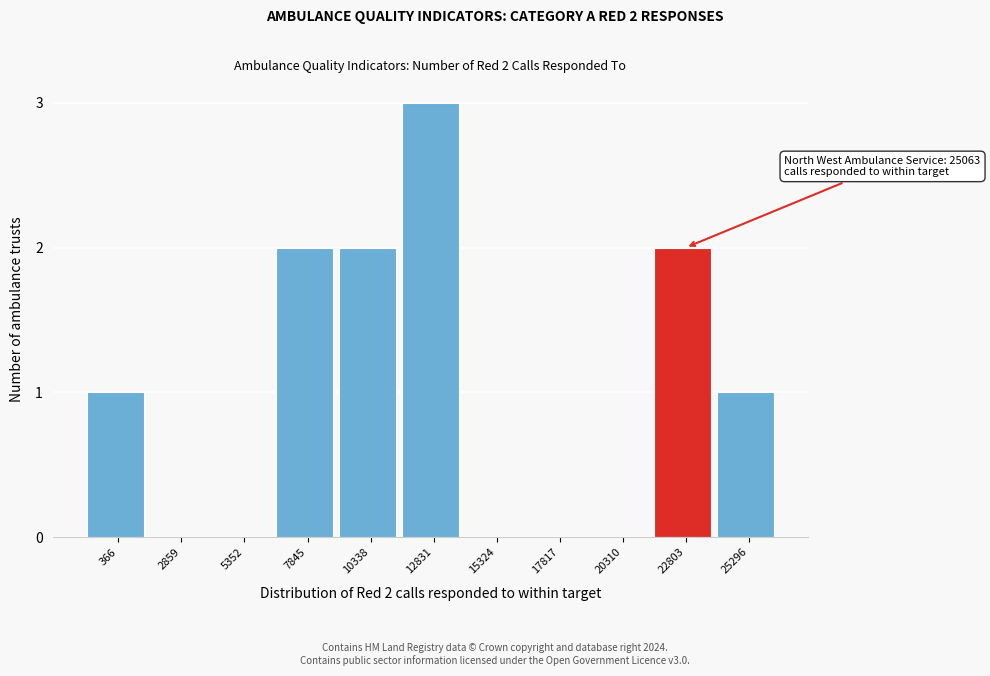

Reading left to right, list all the values displayed in this chart.

366=1	2859=0	5352=0	7845=2	10338=2	12831=3	15324=0	17817=0	20310=0	22803=2	25296=1